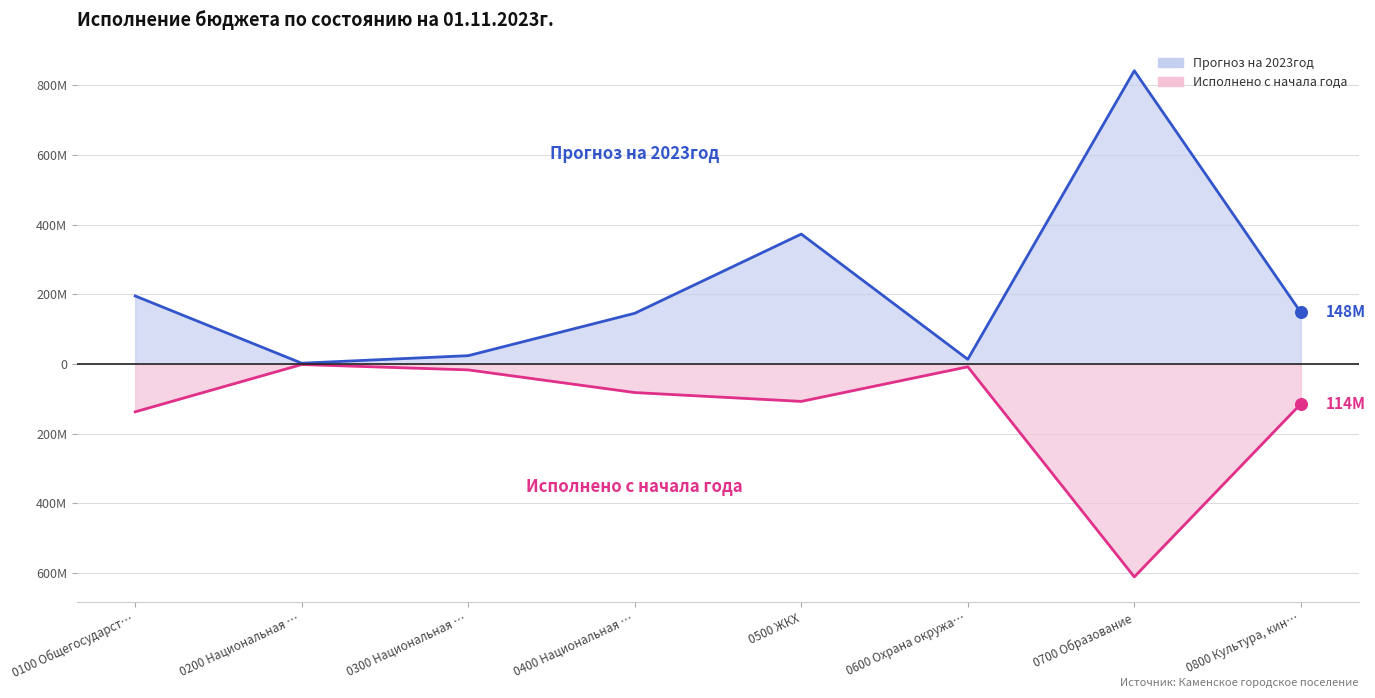

What are all the series names shown in the legend?

Прогноз на 2023год, Исполнено с начала года